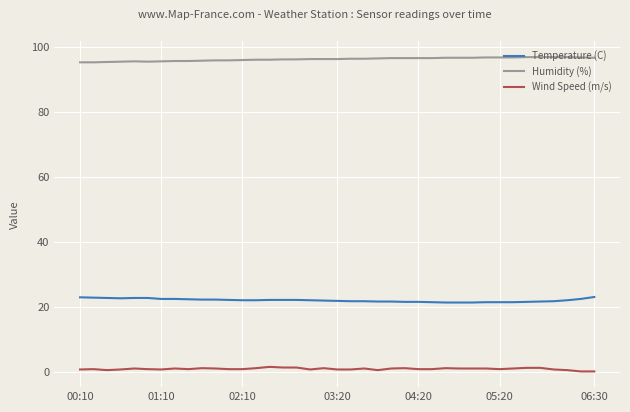

Which series has the largest total across all categories?

Humidity (%)